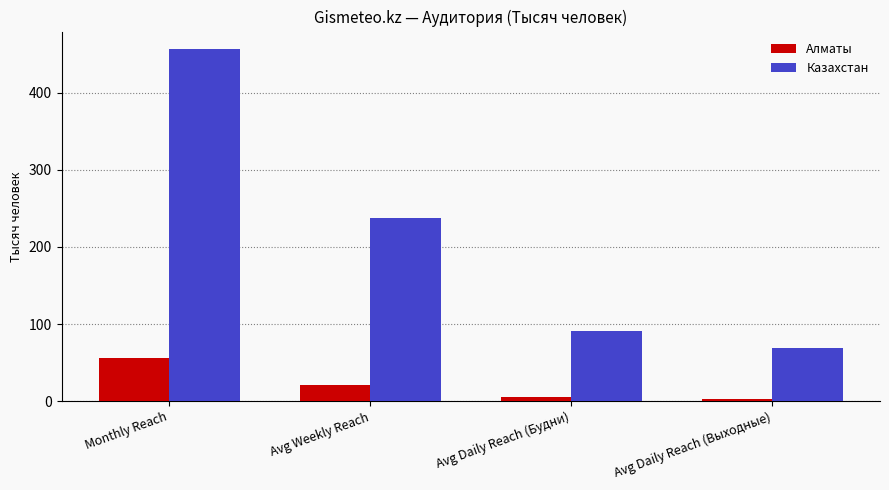

What is the value of the Казахстан bar at the 1st from the left?

456.2